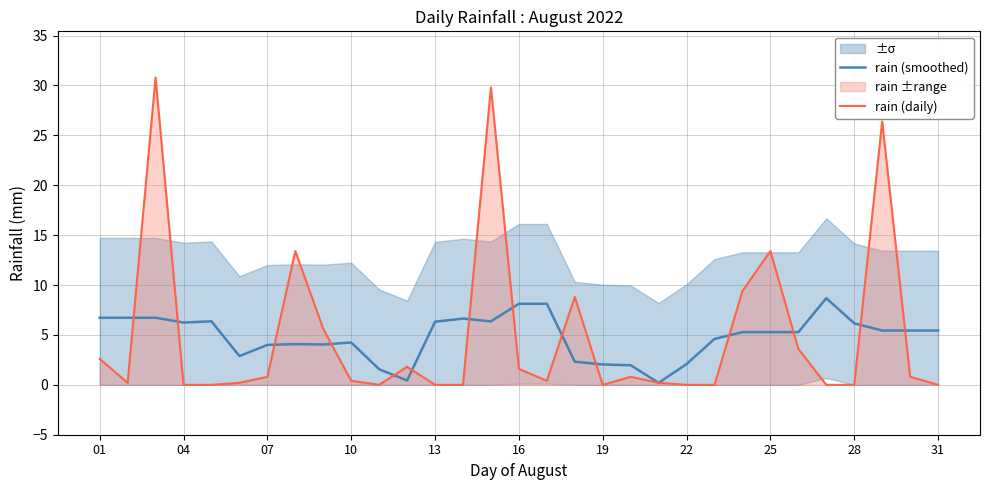

The value of rain (daily) at 31 is 0.0. True or false?

True